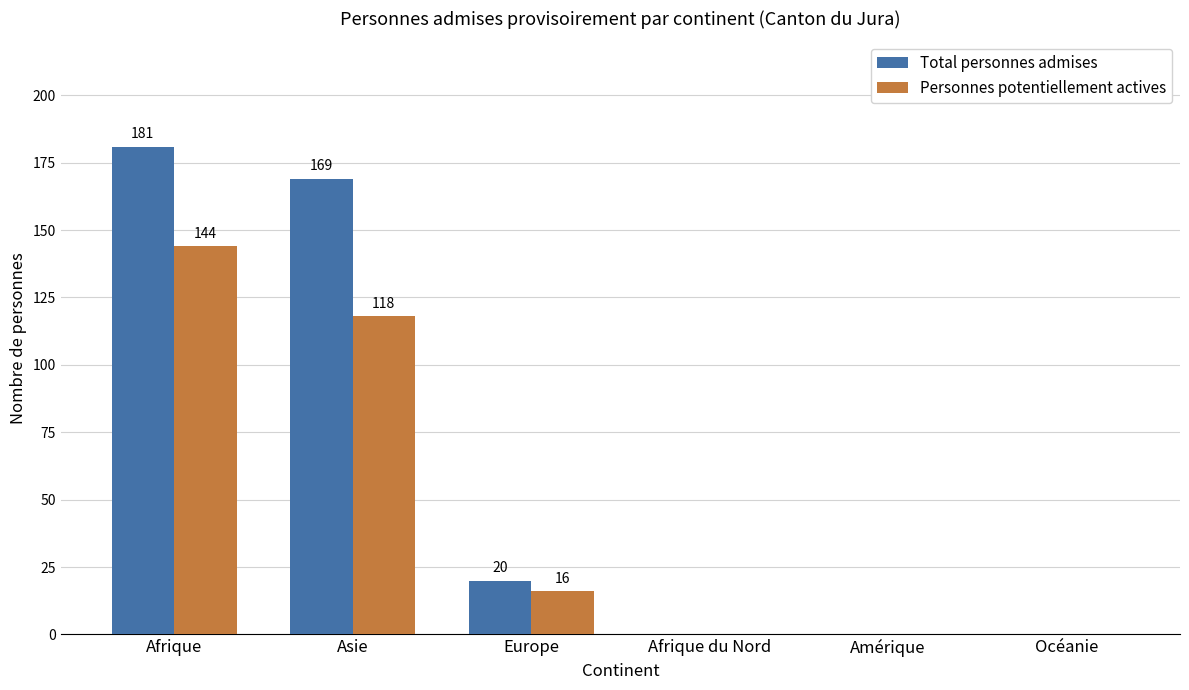

Which series has the largest total across all categories?

Total personnes admises